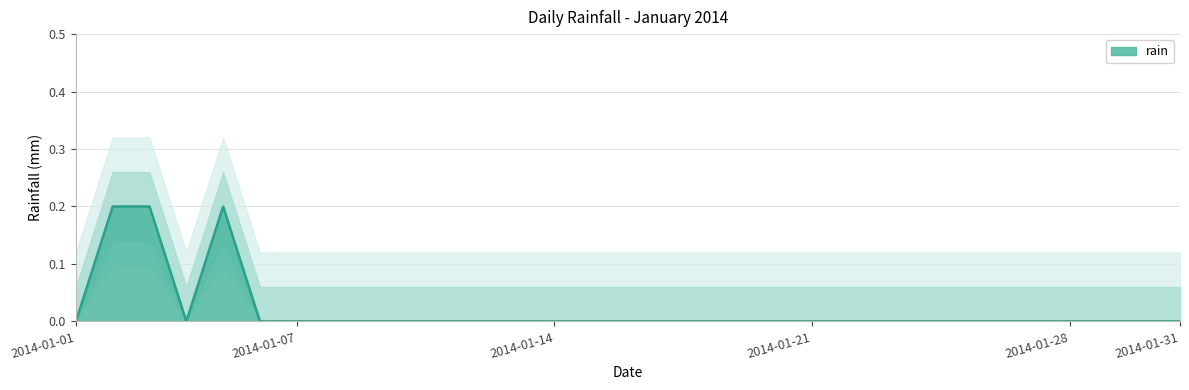

Rank the categories by value from lowest to highest.

2014-01-01, 2014-01-04, 2014-01-06, 2014-01-07, 2014-01-08, 2014-01-09, 2014-01-10, 2014-01-11, 2014-01-12, 2014-01-13, 2014-01-14, 2014-01-15, 2014-01-16, 2014-01-17, 2014-01-18, 2014-01-19, 2014-01-20, 2014-01-21, 2014-01-22, 2014-01-23, 2014-01-24, 2014-01-25, 2014-01-26, 2014-01-27, 2014-01-28, 2014-01-29, 2014-01-30, 2014-01-31, 2014-01-02, 2014-01-03, 2014-01-05